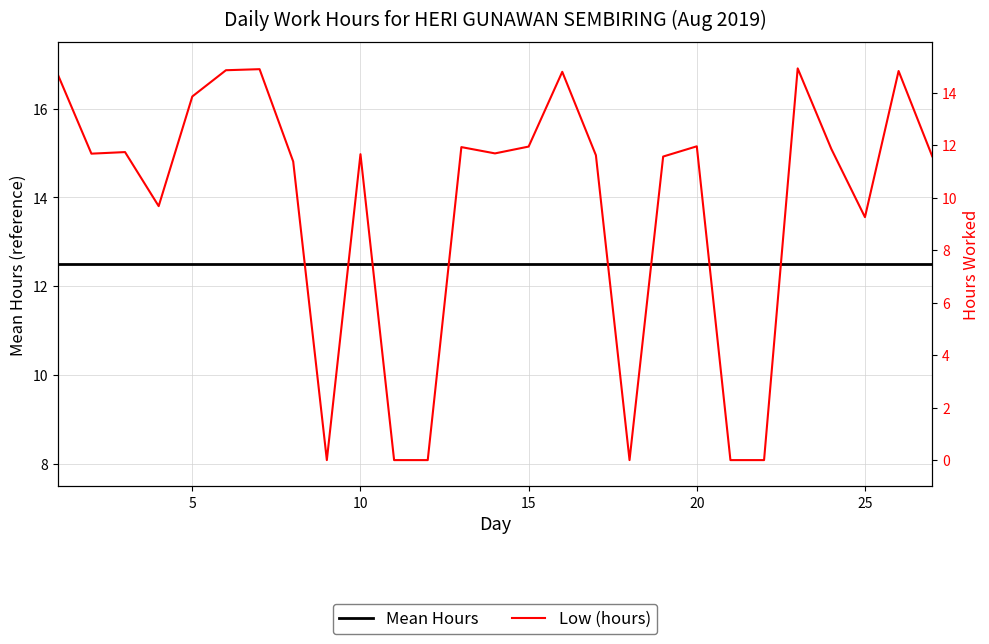

What are all the series names shown in the legend?

Mean Hours, Low (hours)